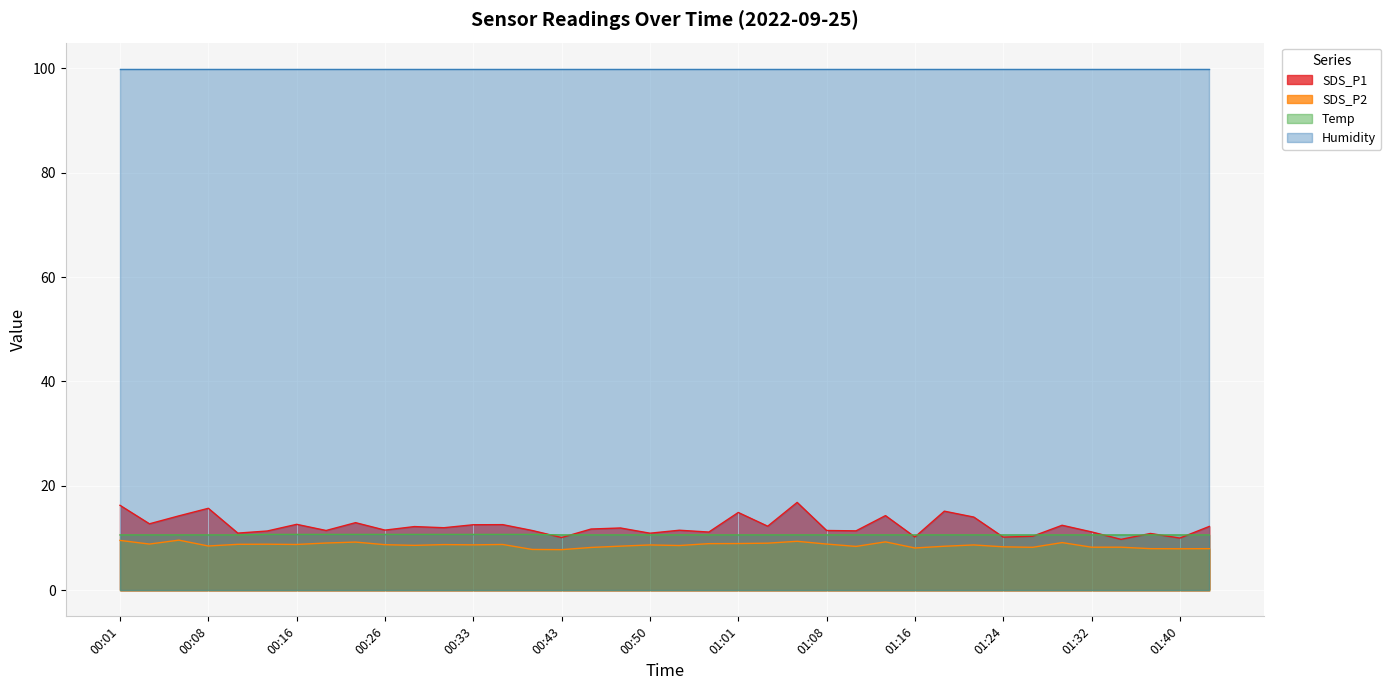

How many lines are shown in the chart?

4